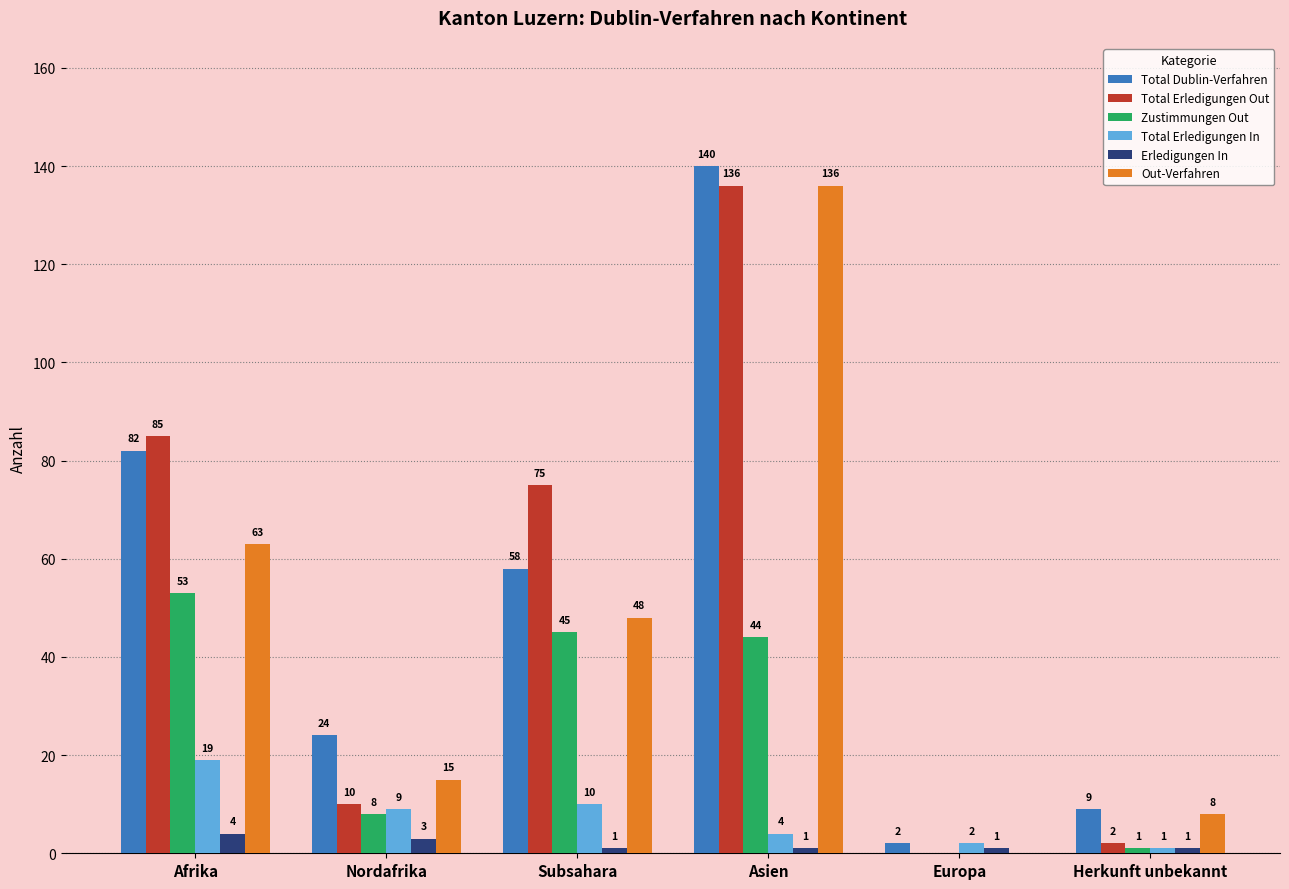

Between Afrika and Asien, which series saw the biggest shift?

Out-Verfahren